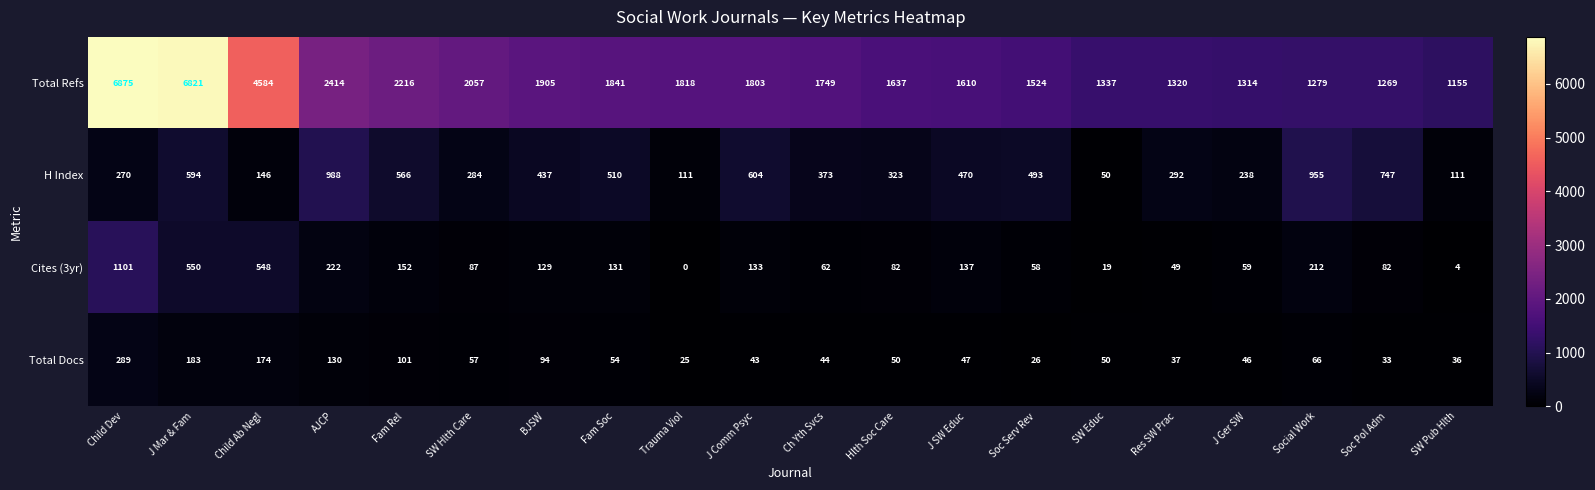

What is the spread (max minus min) of values at Child Ab Negl?

4438